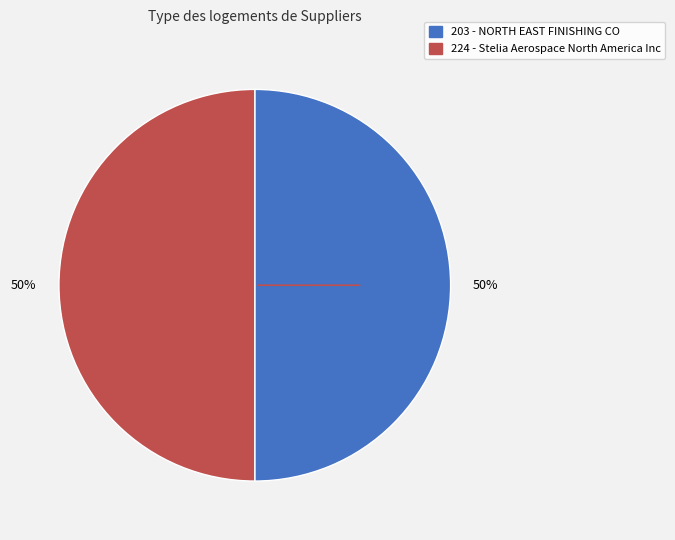

To the nearest percent, what portion does 203 represent?

50%